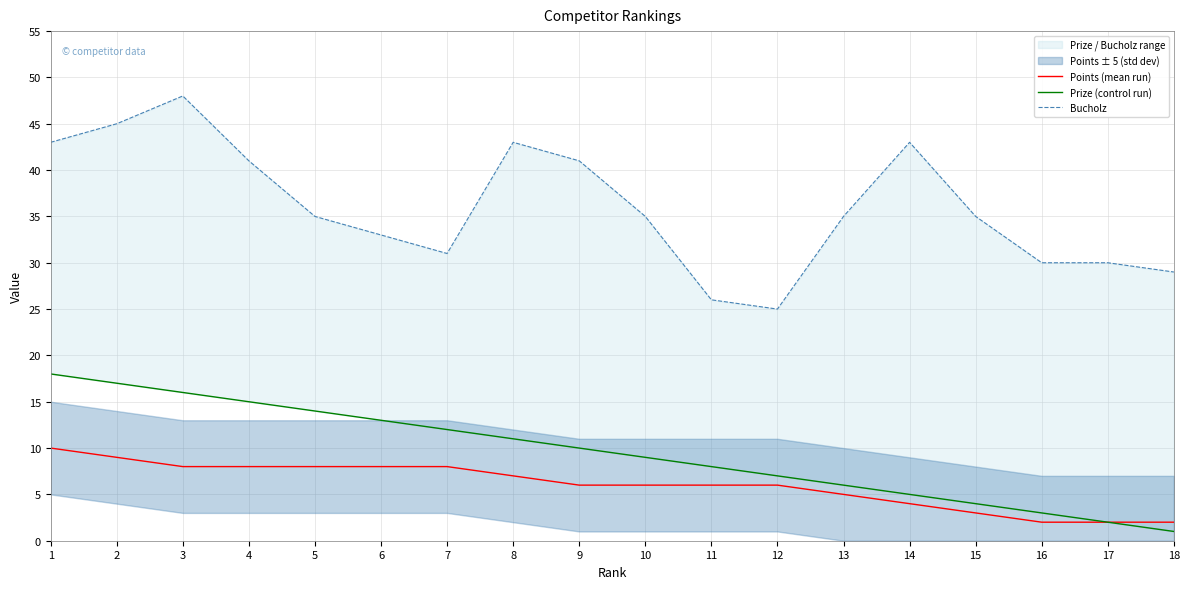

Count the number of categories in the chart.

18